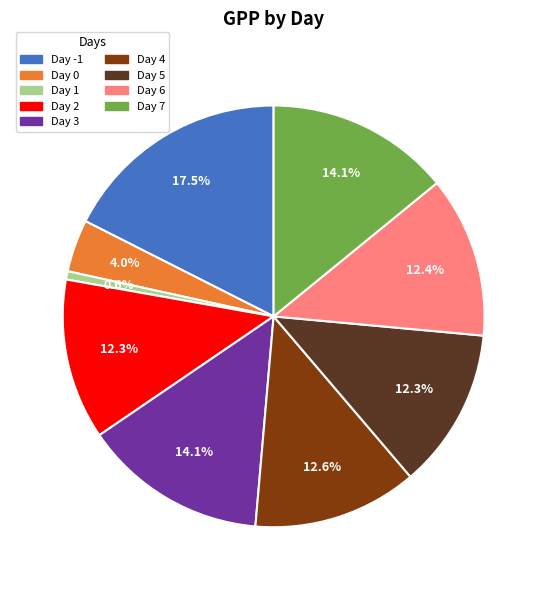

Do Day 2 and Day 7 together represent more than half of the pie?

No